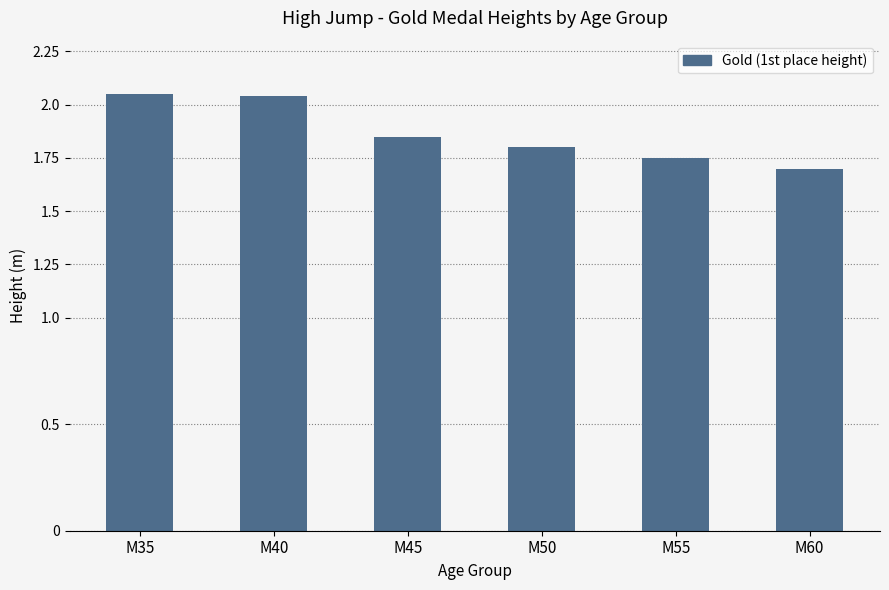

What is the sum of the values at M50 and M60?

3.5